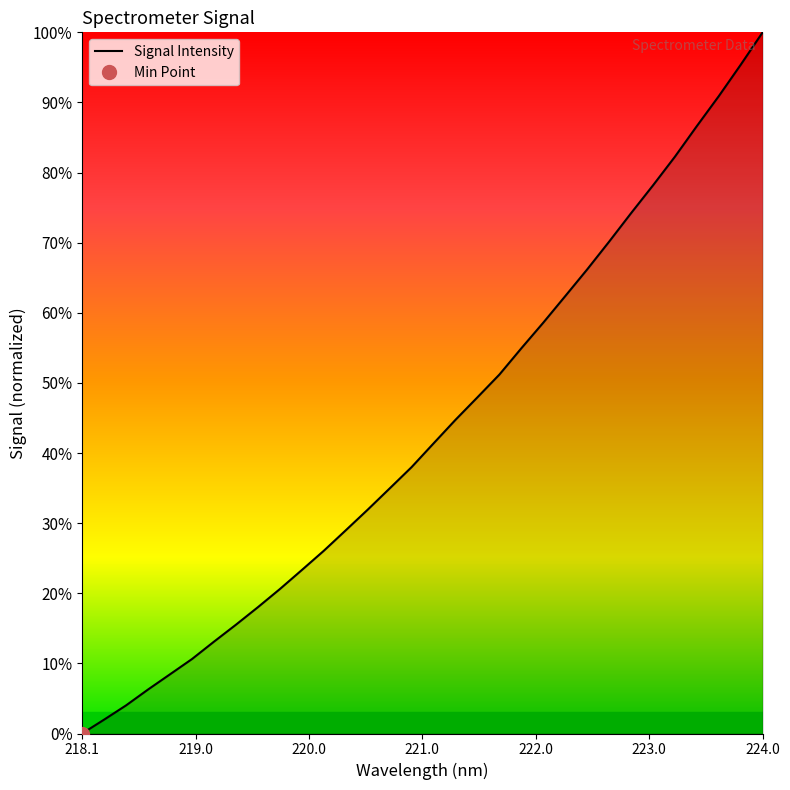

Which category has the highest value in the Signal Intensity series?

224.0